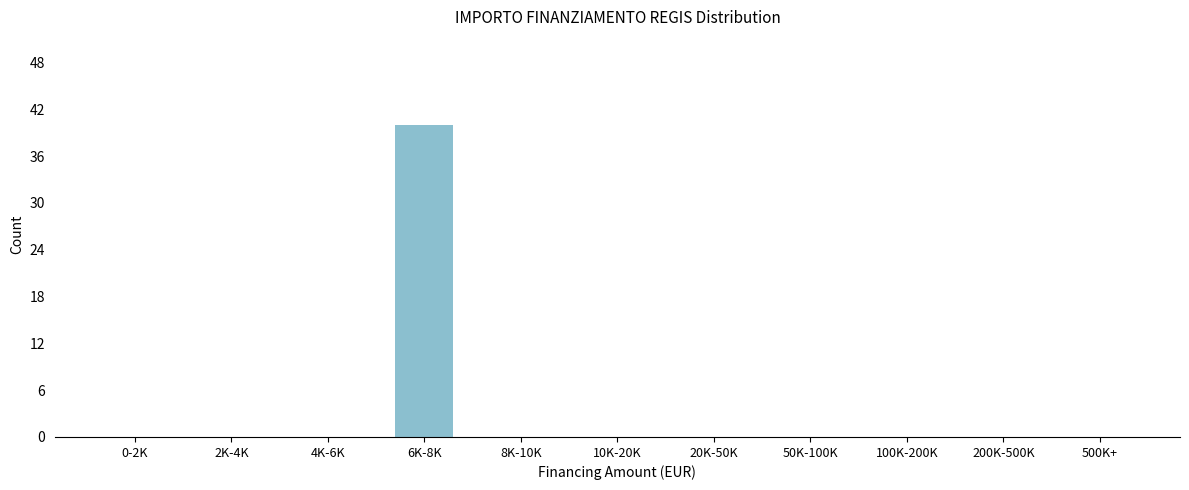

Reading right to left, extract all data points from this chart.

500K+=0	200K-500K=0	100K-200K=0	50K-100K=0	20K-50K=0	10K-20K=0	8K-10K=0	6K-8K=40	4K-6K=0	2K-4K=0	0-2K=0